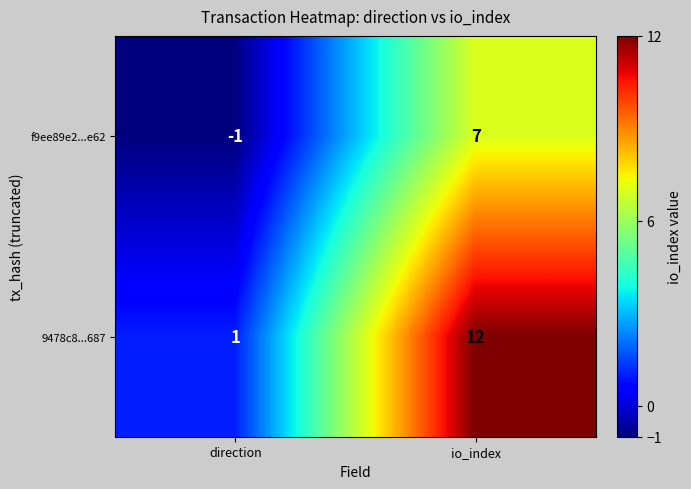

Rank the series at io_index from highest to lowest value.

9478c8...687, f9ee89e2...e62